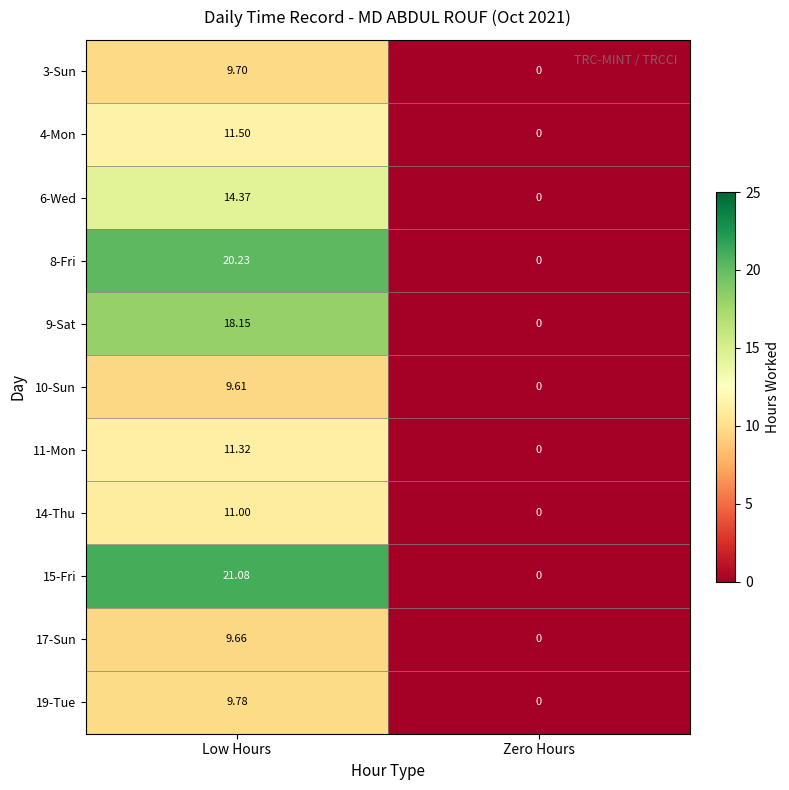

Which series has the largest range (max minus min)?

15-Fri